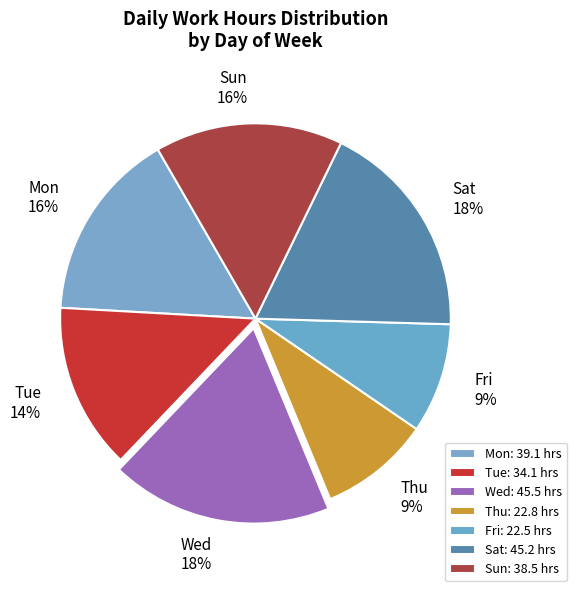

Approximately how many times larger is the value at Mon compared to Sun?

1.0